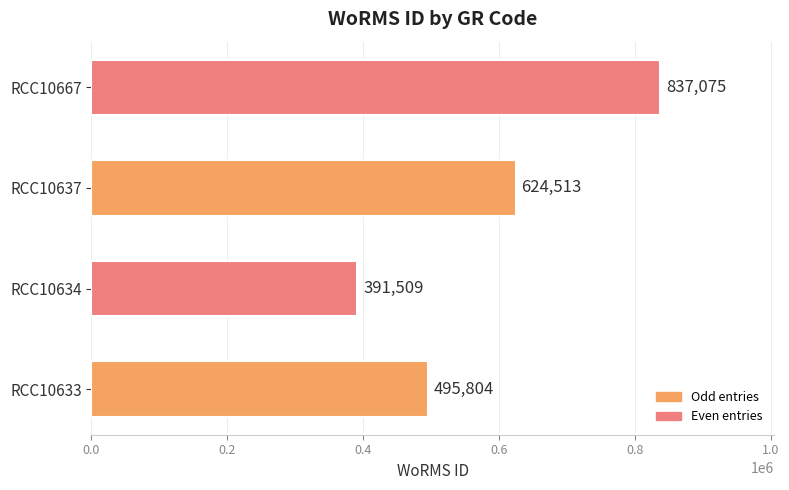

Reading top to bottom, what are all the values shown in this chart?

837075	624513	391509	495804